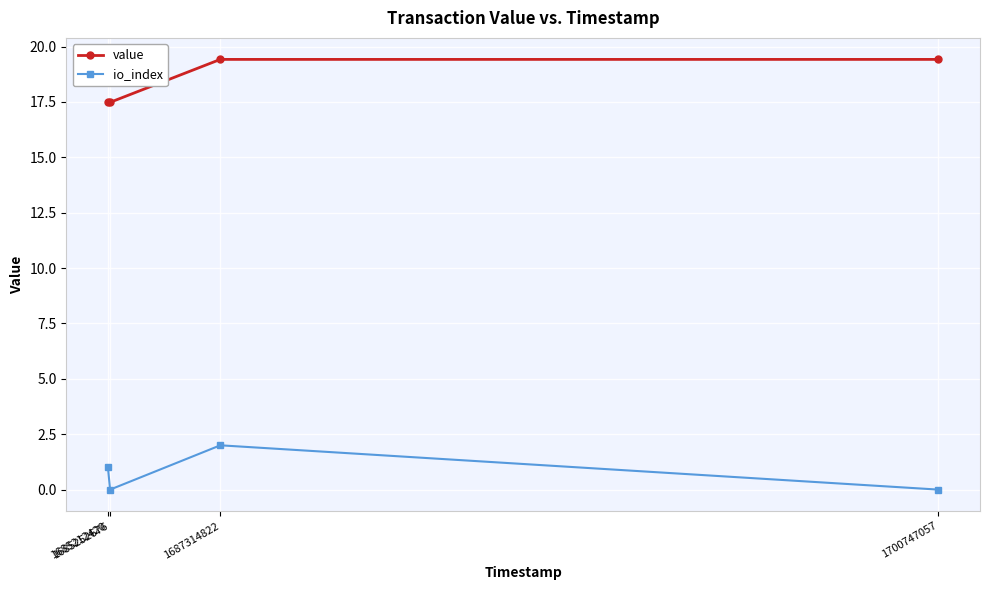

What is the difference between the highest and lowest values at 1700747057?

19.4